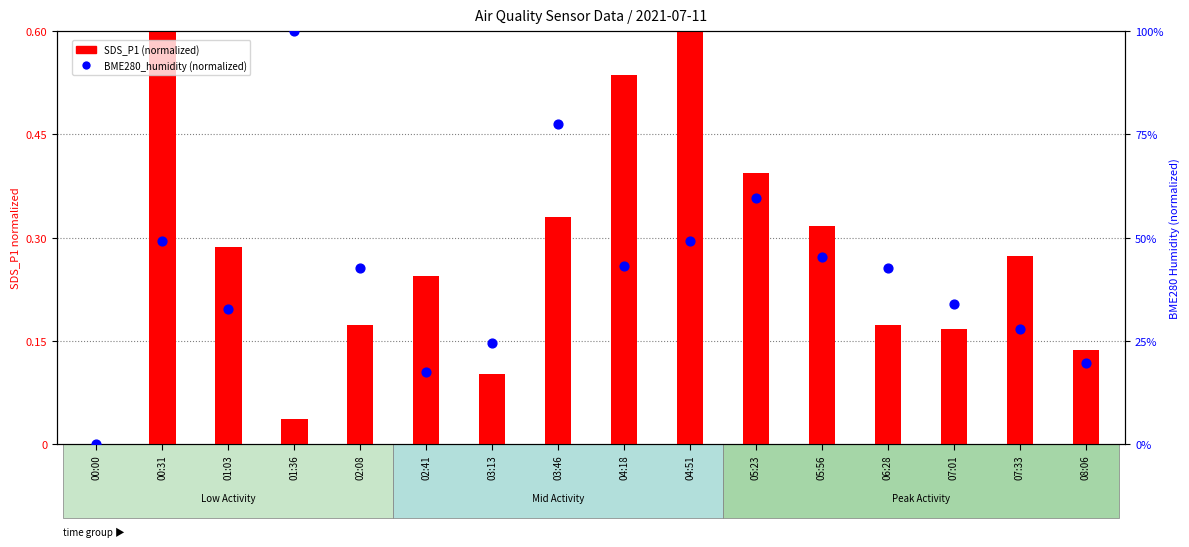

What are all the series names shown in the legend?

SDS_P1 (normalized), BME280_humidity (normalized)